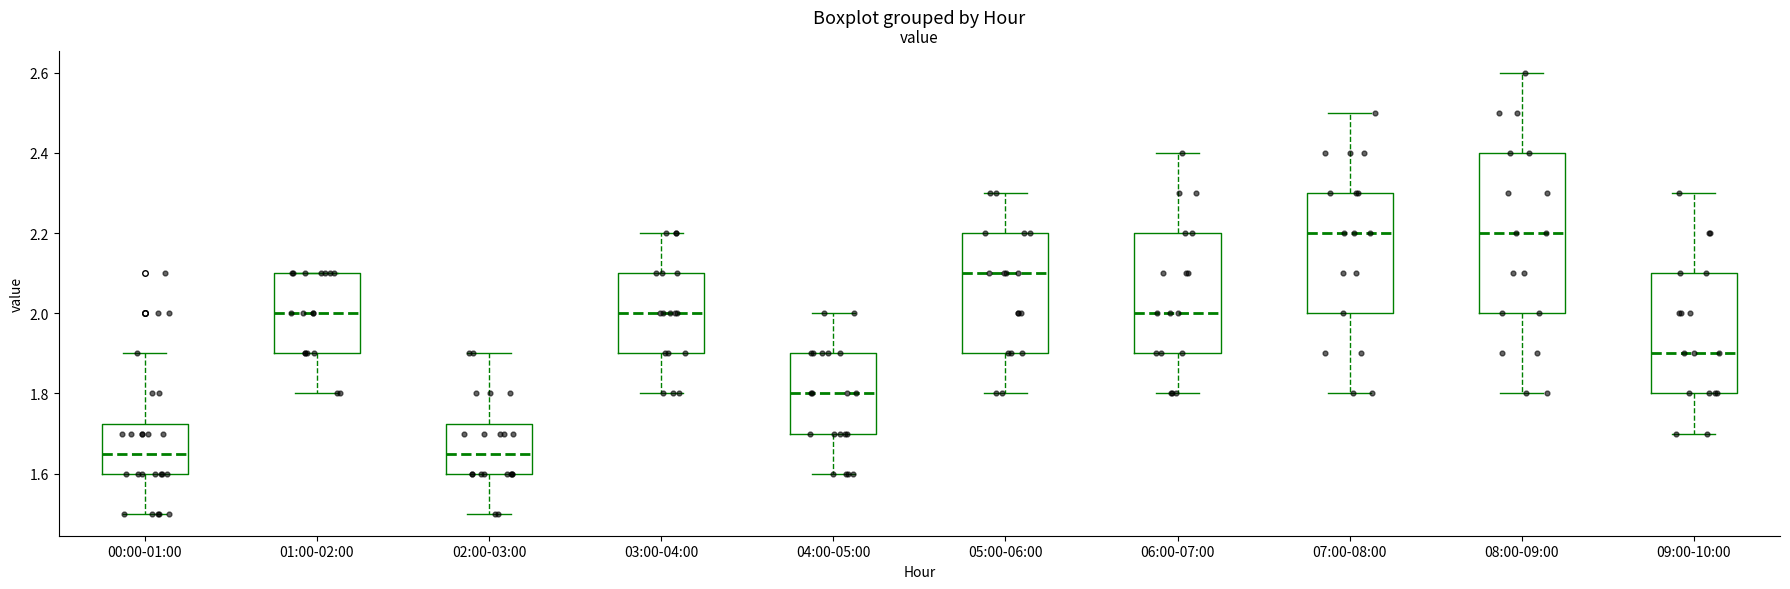

Reading left to right, read every box against the y-axis: the position of its median line, the range the box covers, and the ends of its whiskers. The values are not printed on the chart, so give them approximately, as read against the axis.

00:00-01:00: median 1.66, box 1.60 to 1.72, whiskers 1.50 to 1.90
01:00-02:00: median 2.00, box 1.90 to 2.10, whiskers 1.80 to 2.10
02:00-03:00: median 1.66, box 1.60 to 1.72, whiskers 1.50 to 1.90
03:00-04:00: median 2.00, box 1.90 to 2.10, whiskers 1.80 to 2.20
04:00-05:00: median 1.80, box 1.70 to 1.90, whiskers 1.60 to 2.00
05:00-06:00: median 2.10, box 1.90 to 2.20, whiskers 1.80 to 2.30
06:00-07:00: median 2.00, box 1.90 to 2.20, whiskers 1.80 to 2.40
07:00-08:00: median 2.20, box 2.00 to 2.30, whiskers 1.80 to 2.50
08:00-09:00: median 2.20, box 2.00 to 2.40, whiskers 1.80 to 2.60
09:00-10:00: median 1.90, box 1.80 to 2.10, whiskers 1.70 to 2.30